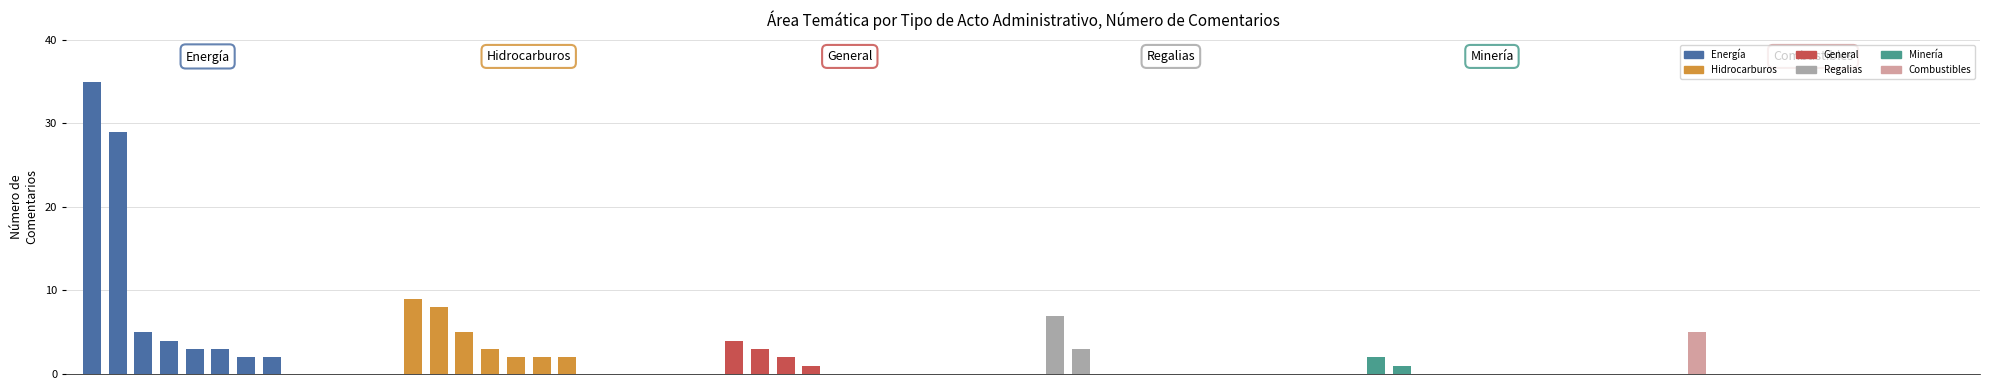

Does the chart contain stacked bars?

No